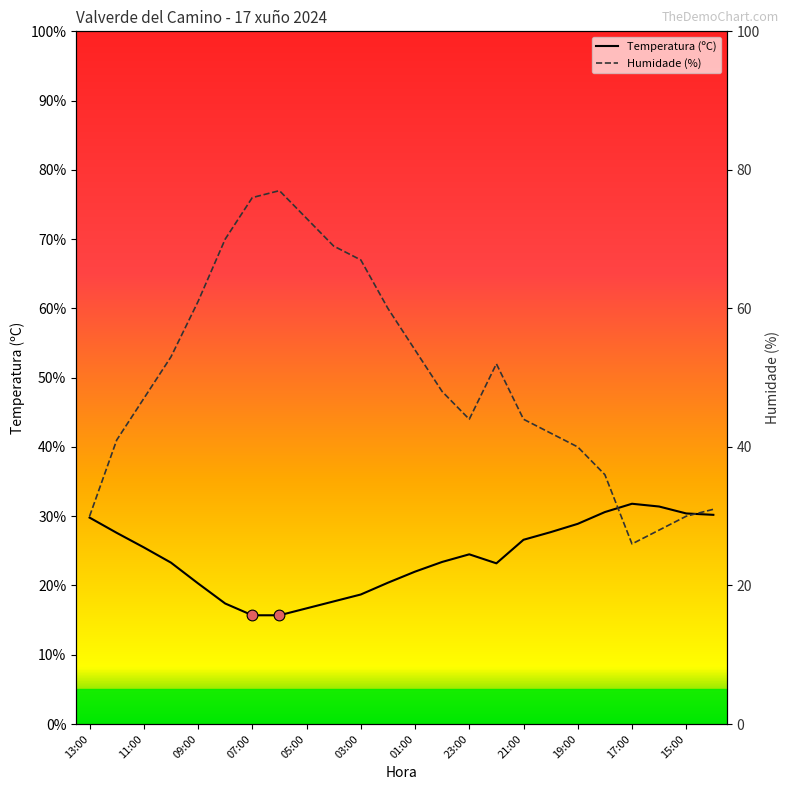

At how many categories does at least one series exceed 34?

19